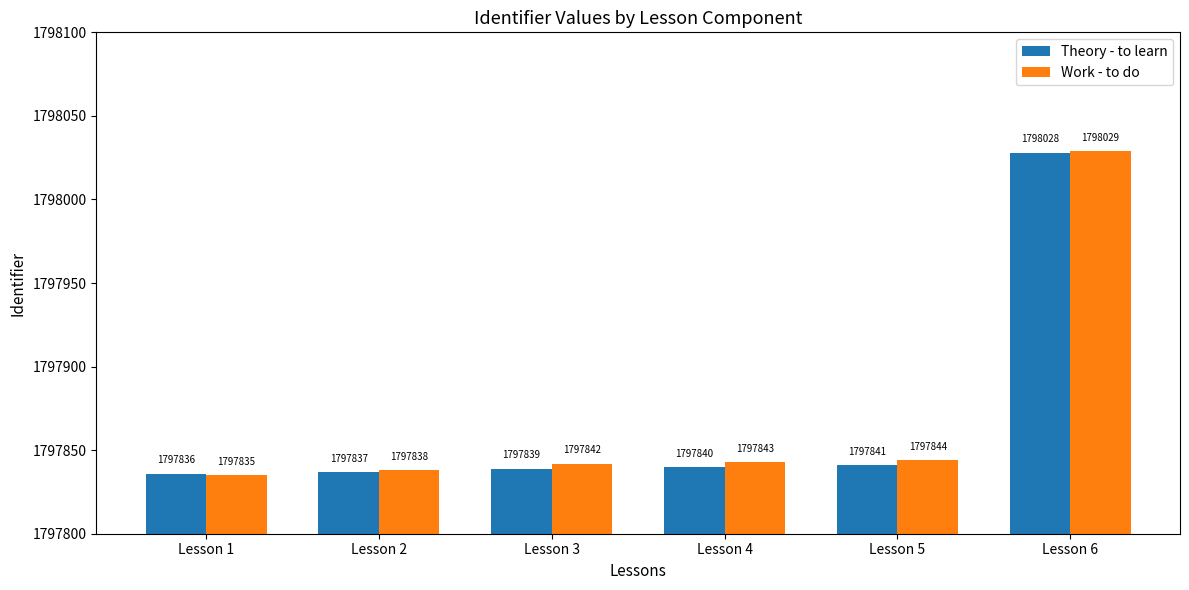

The value of Theory - to learn at Lesson 2 is 935129. True or false?

False